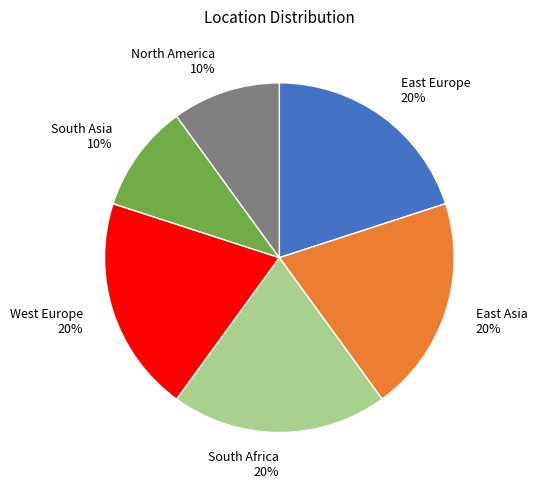

The East Asia slice represents 20% of the pie. True or false?

True